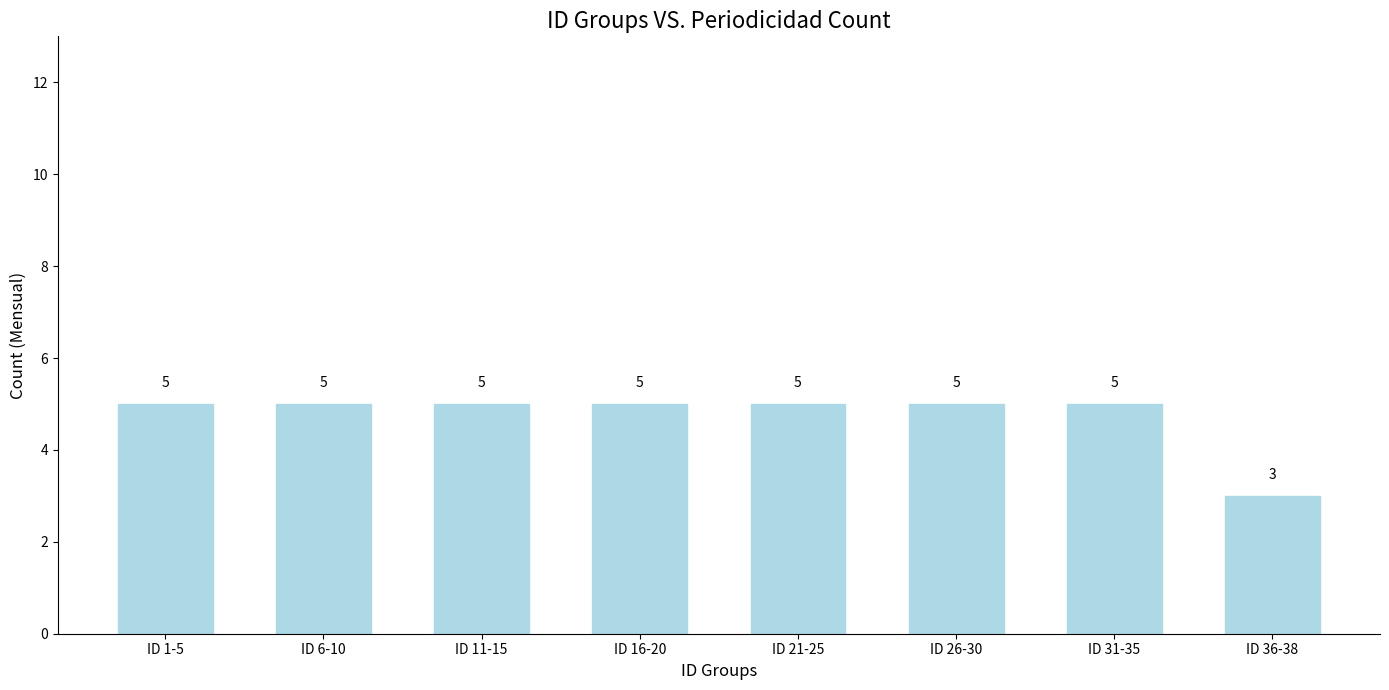

Reading left to right, transcribe all the data shown in this chart.

ID 1-5=5	ID 6-10=5	ID 11-15=5	ID 16-20=5	ID 21-25=5	ID 26-30=5	ID 31-35=5	ID 36-38=3